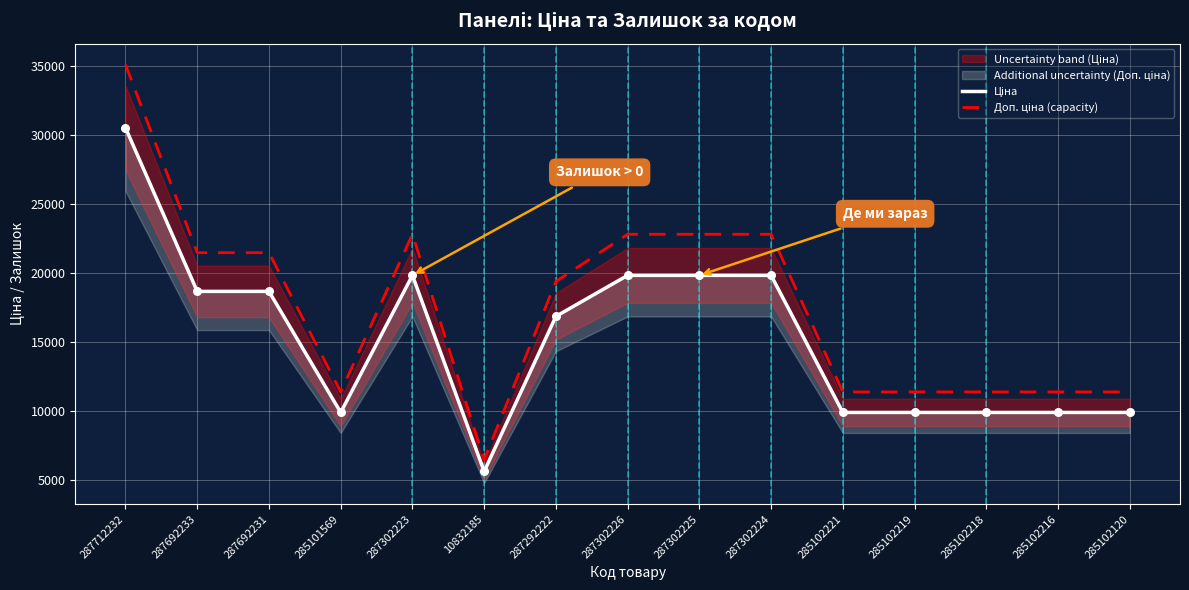

Which series has the largest total across all categories?

Доп. ціна (capacity)